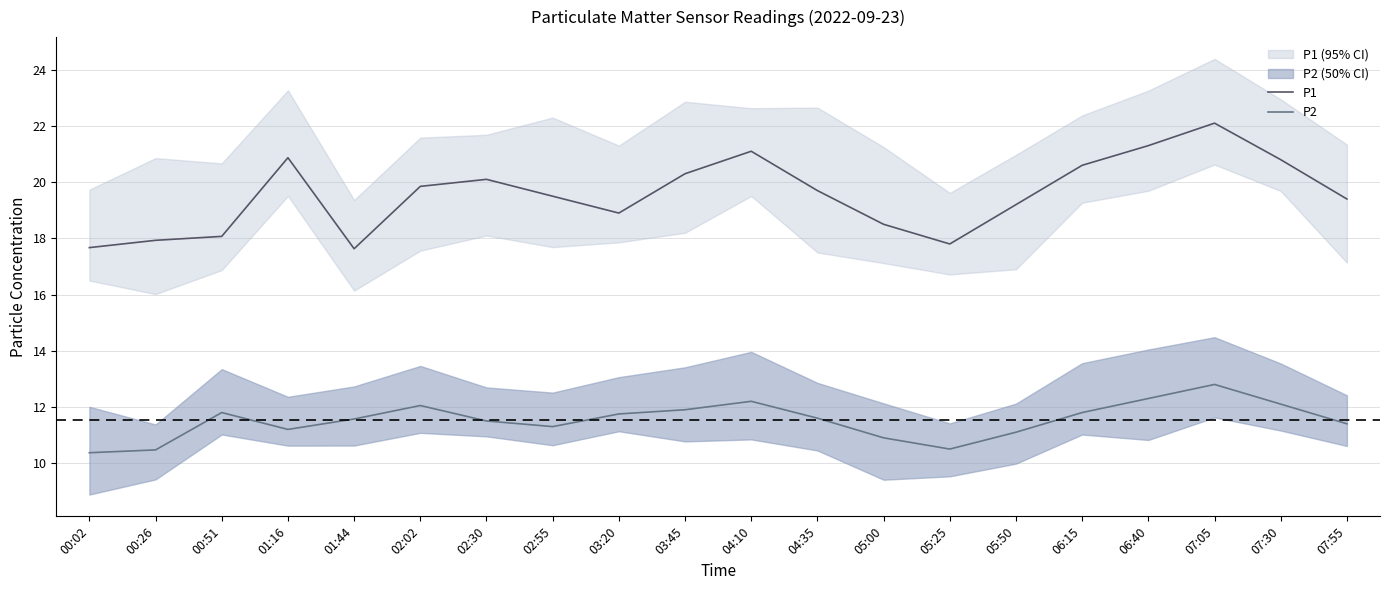

What is the sum of the P2 values at 06:40 and 04:35?

23.9